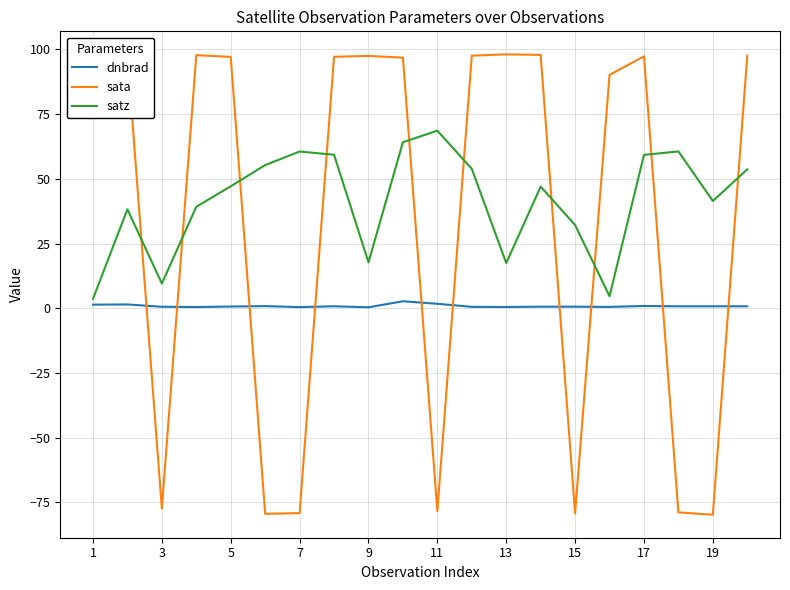

What is the minimum value shown in the chart?

-79.7